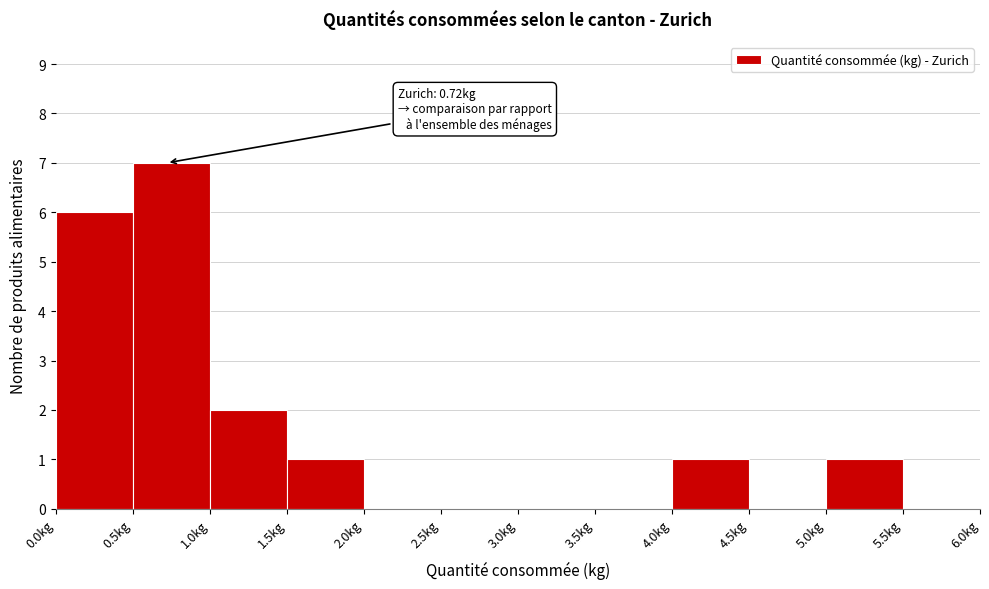

Over which range of the x-axis is the bar tallest?

0.5 to 1.0